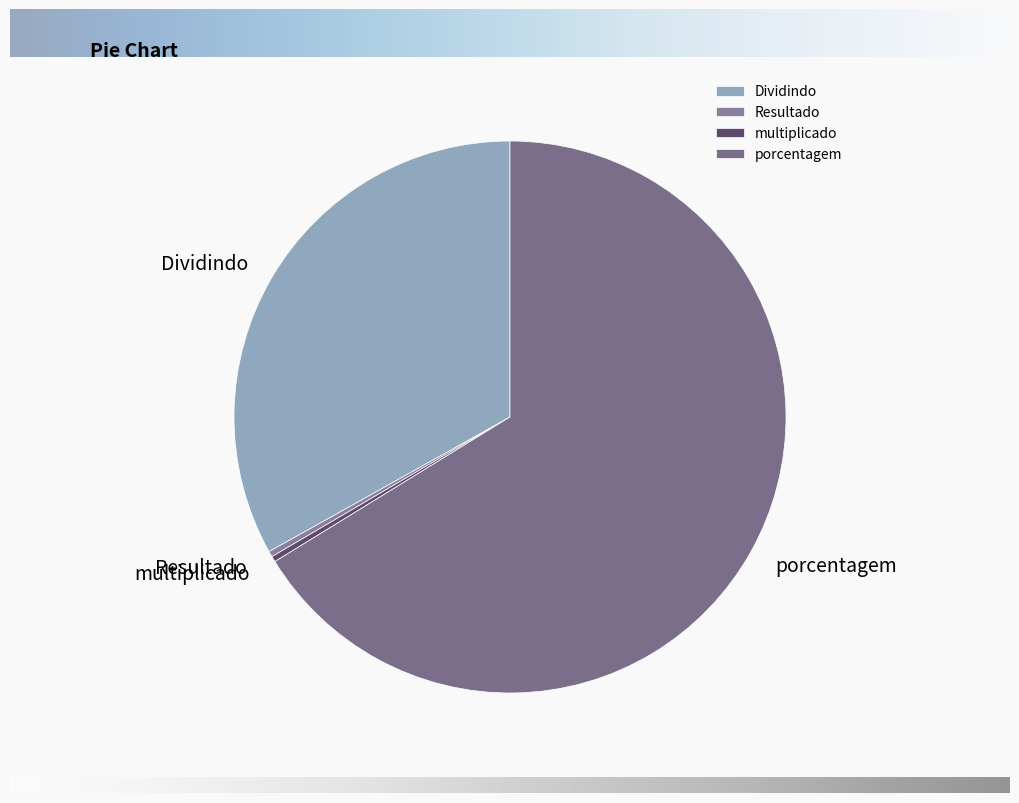

Which category has the biggest portion of the pie?

porcentagem